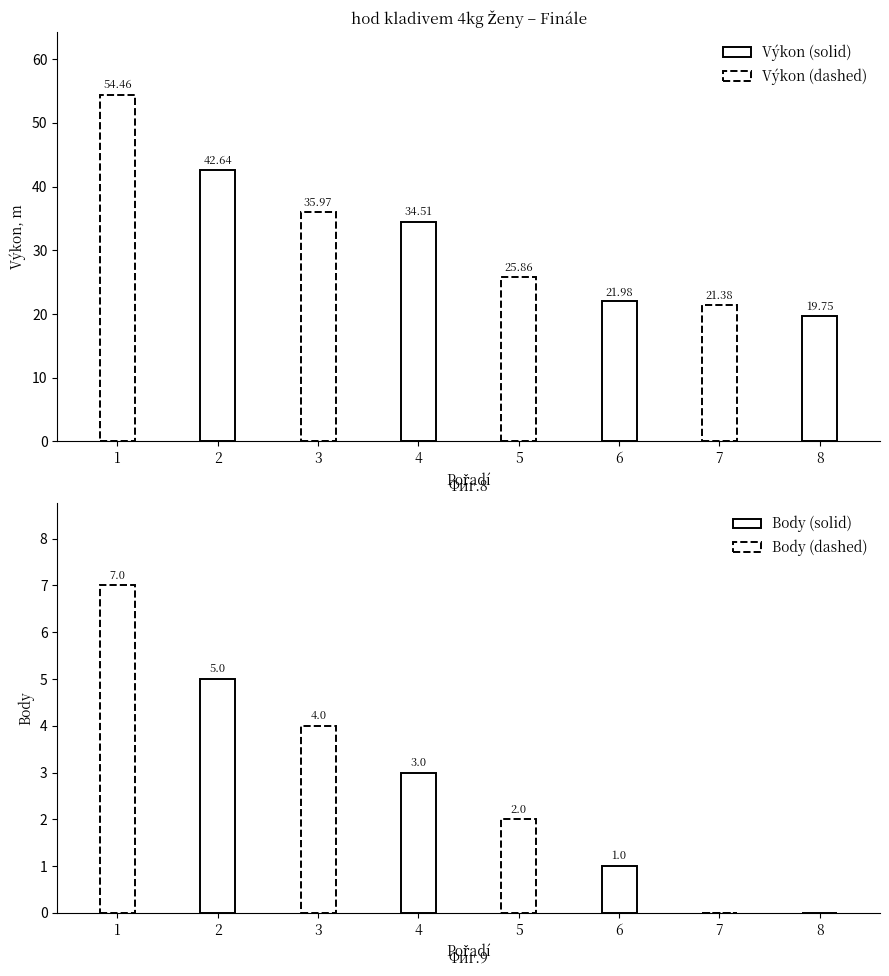

List the series in order of their peak value, highest first.

Výkon, Body